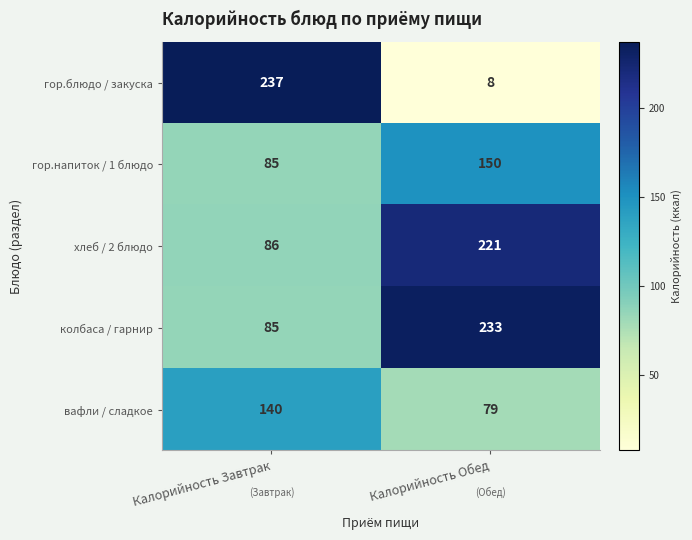

Which series has the widest spread of values?

гор.блюдо / закуска